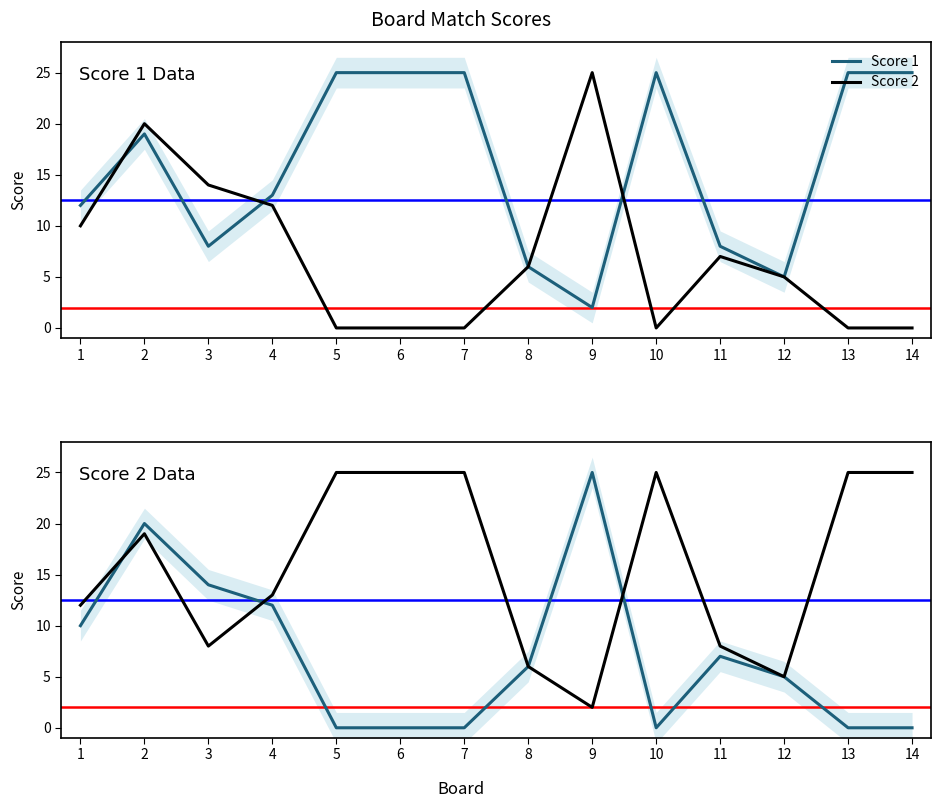

What is the average value of the Score 1 series?

16